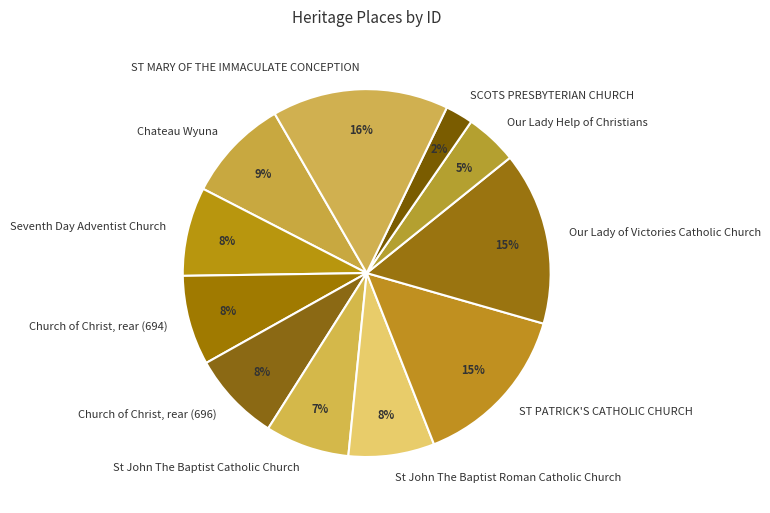

Is it true that Chateau Wyuna is 1% of the pie?

False